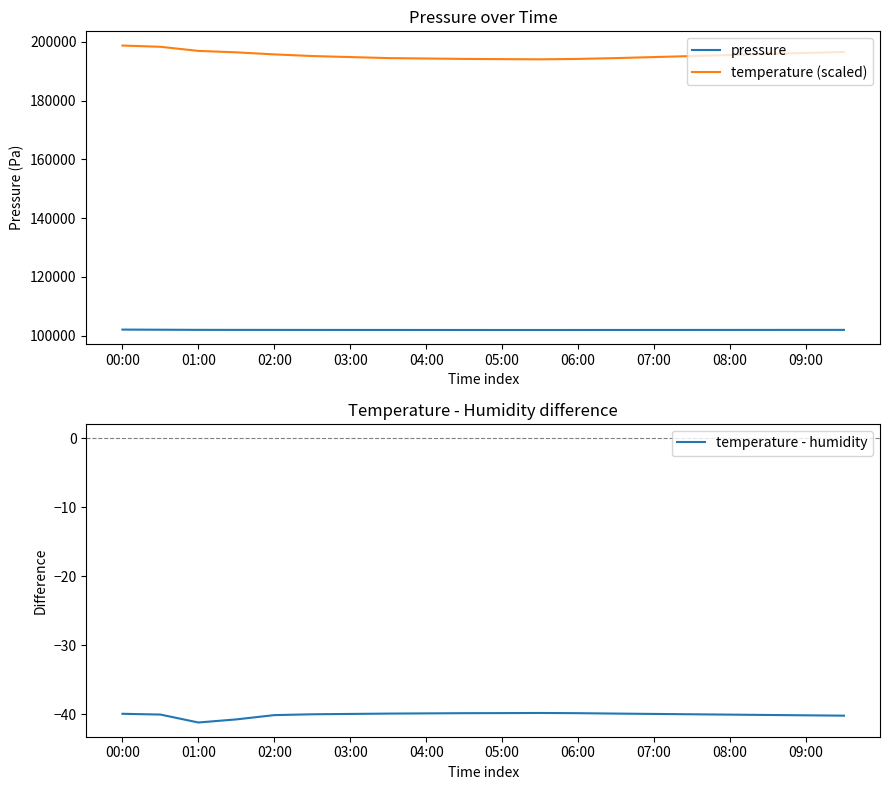

What is the sum of the pressure values at 09:00 and 07:00?

203920.0